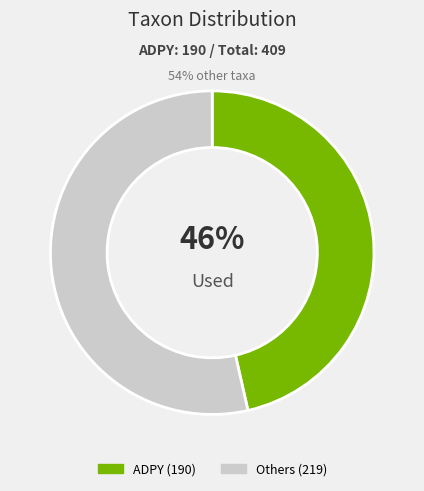

Is there any slice that represents more than half of the pie?

Yes